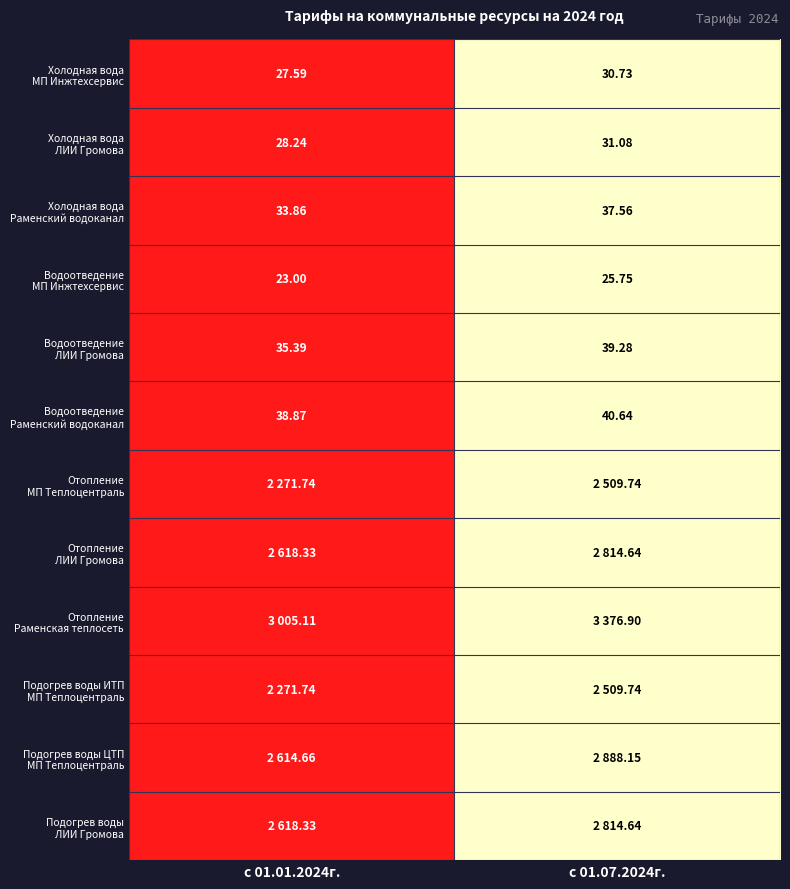

At which label is Водоотведение Раменский водоканал closest to 0?

с 01.01.2024г.